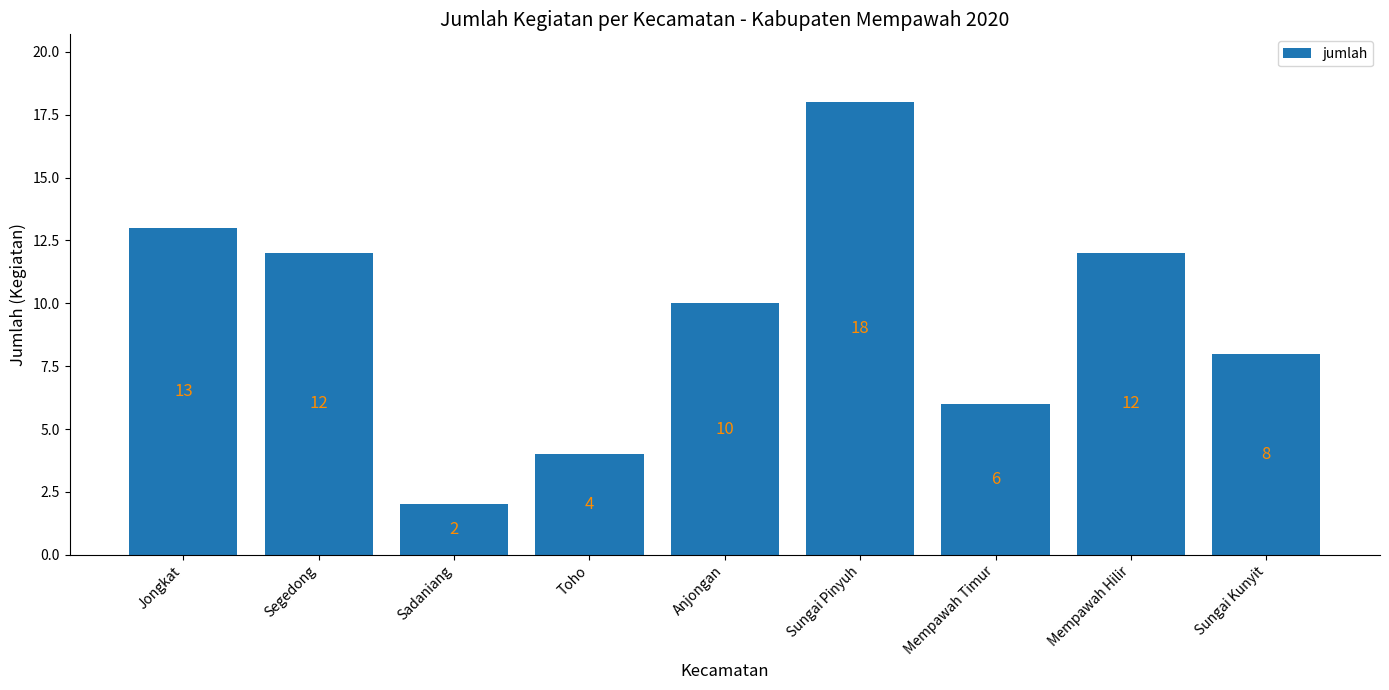

What is the approximate value at Sungai Pinyuh?

18